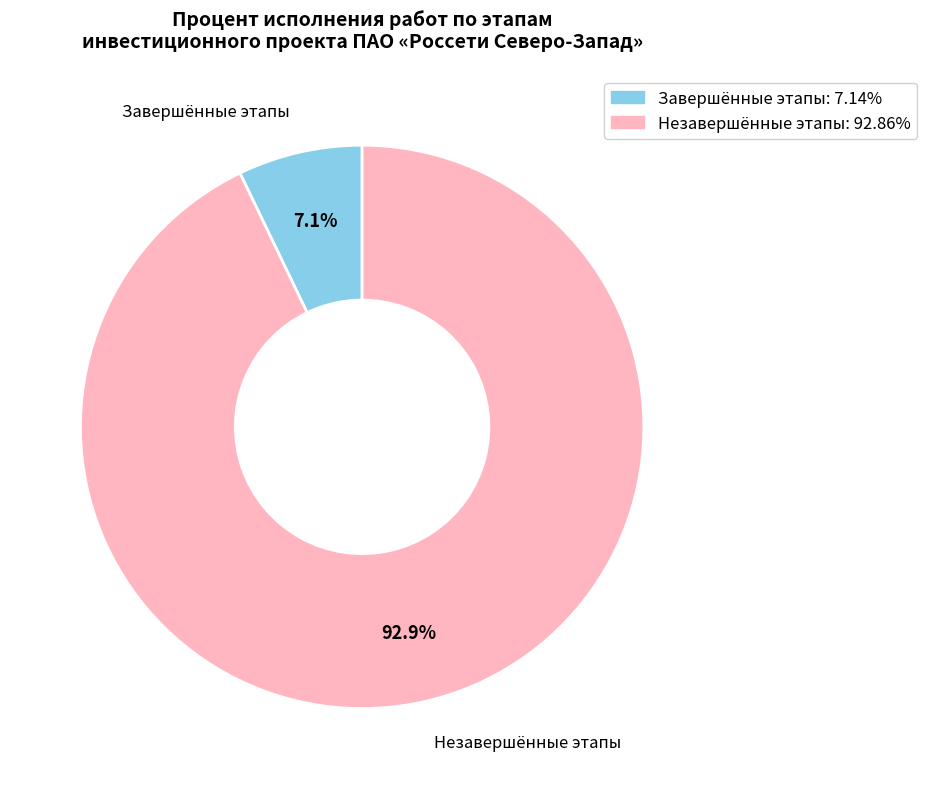

How many segments does this pie chart have?

2